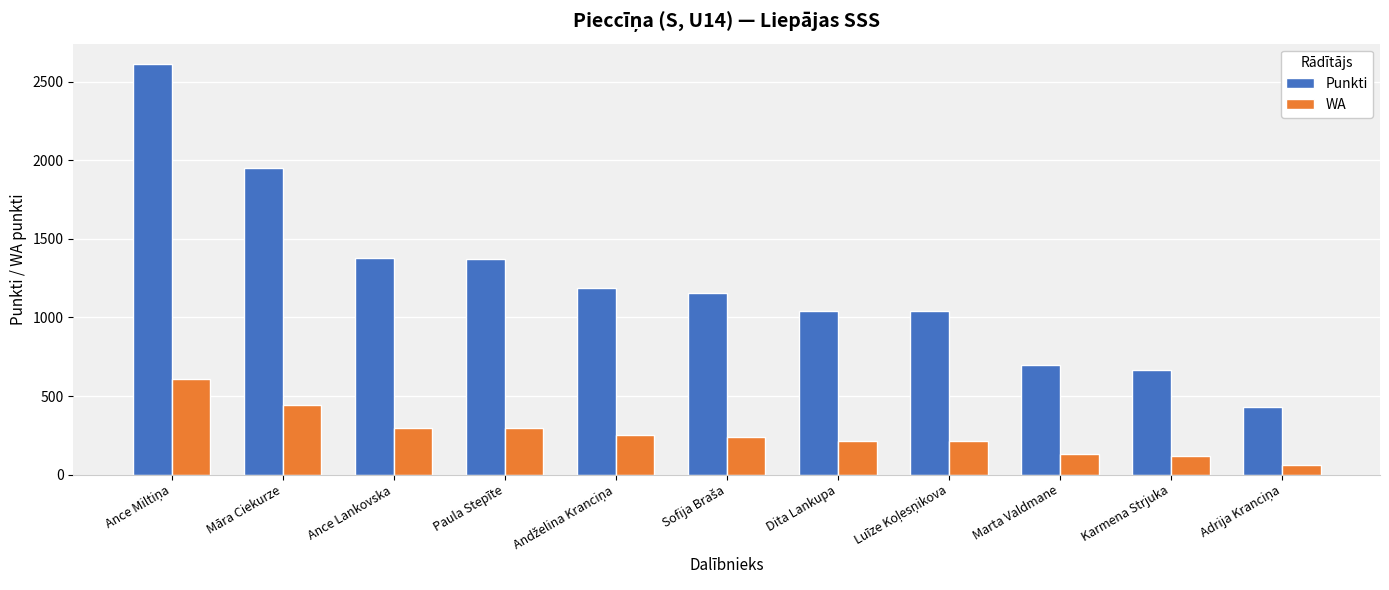

How many values in the Punkti series are below 1157?

5